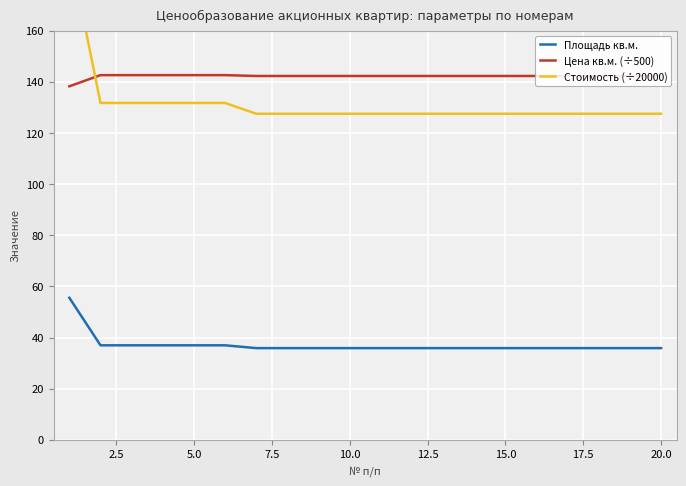

True or false: Площадь кв.м. and Цена кв.м. (÷500) cross at least once.

False